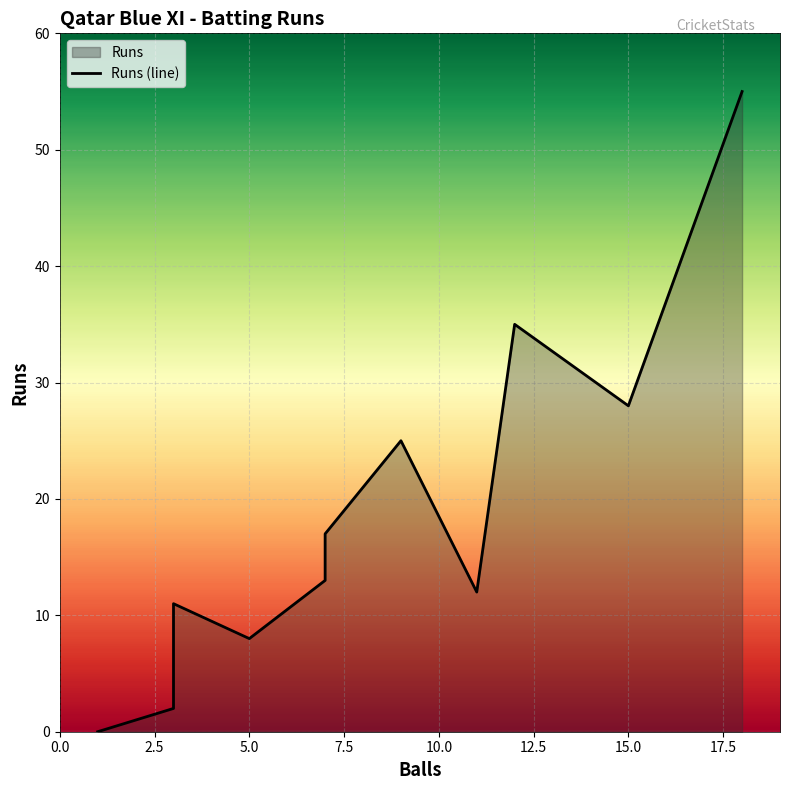

How many values exceed 13?

5